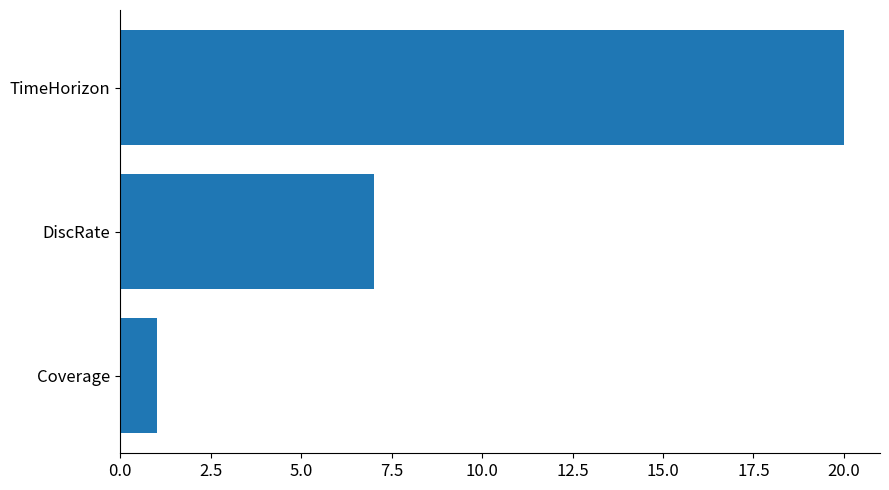

What is the minimum value shown in the chart?

1